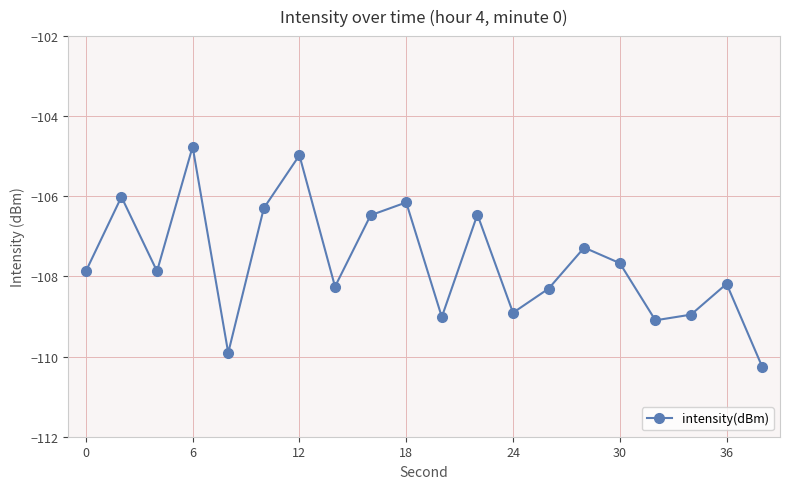

What is the difference between the second highest and second lowest values?

4.9